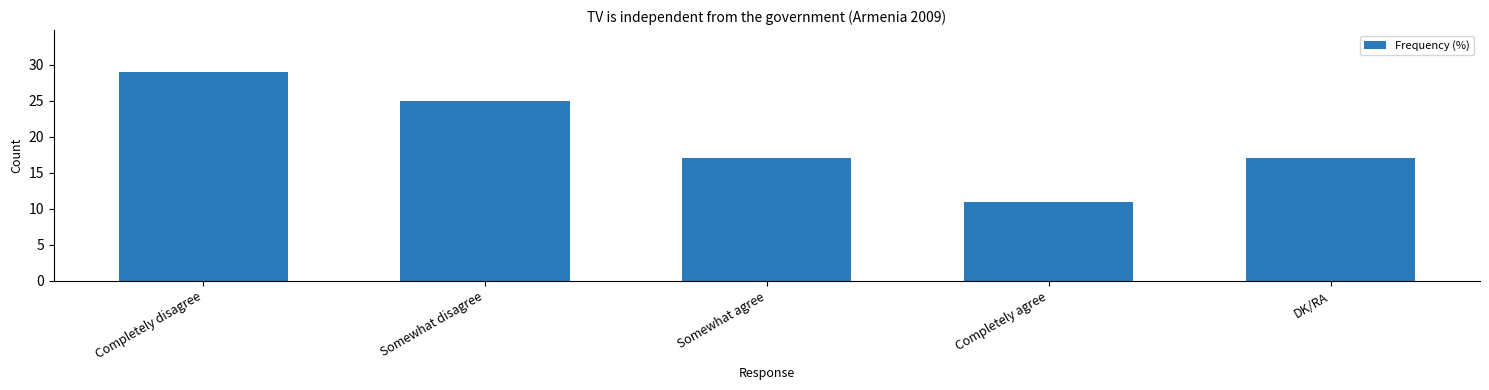

What is the value of the 2nd bar from the left?

25